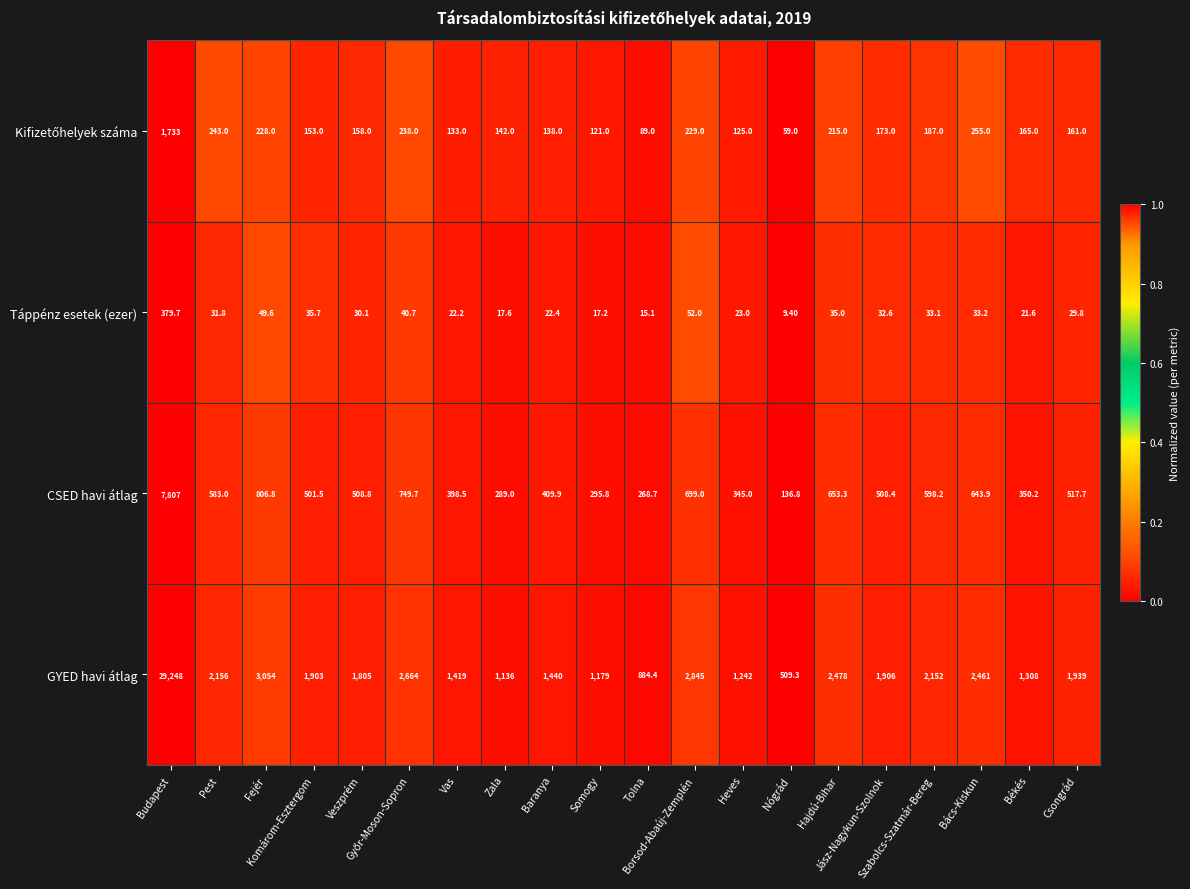

Which series has the largest total across all categories?

GYED havi átlag